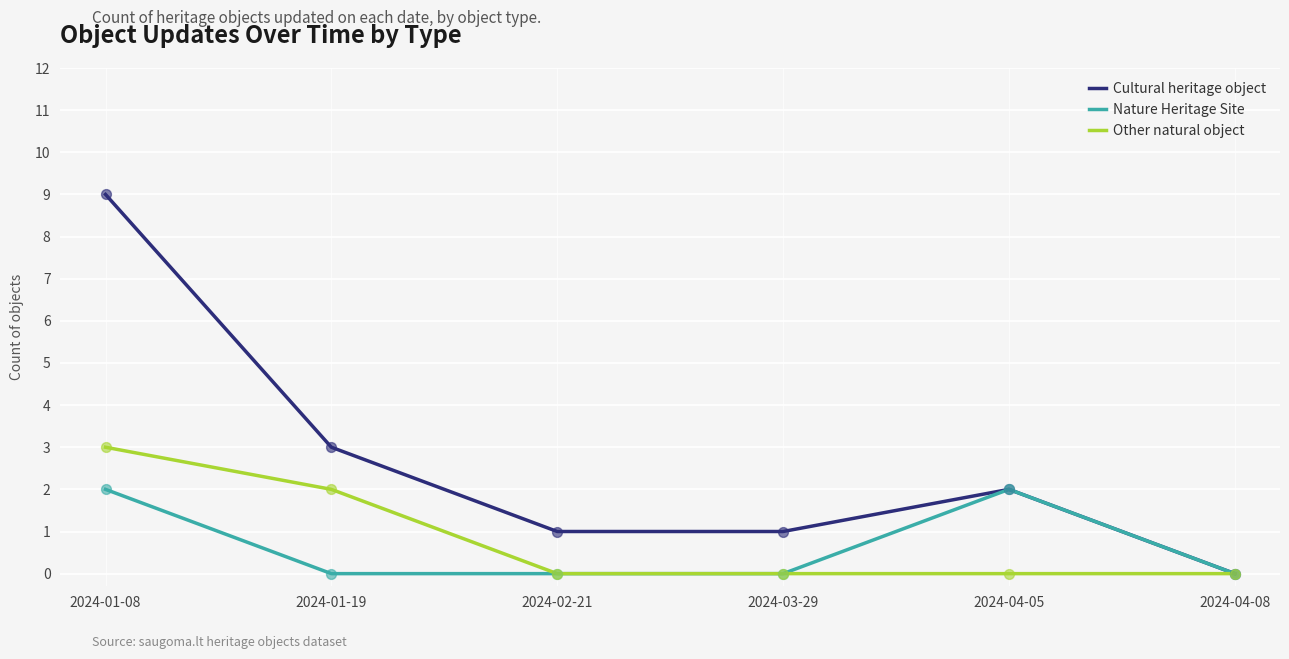

Which series has the largest total across all categories?

Cultural heritage object